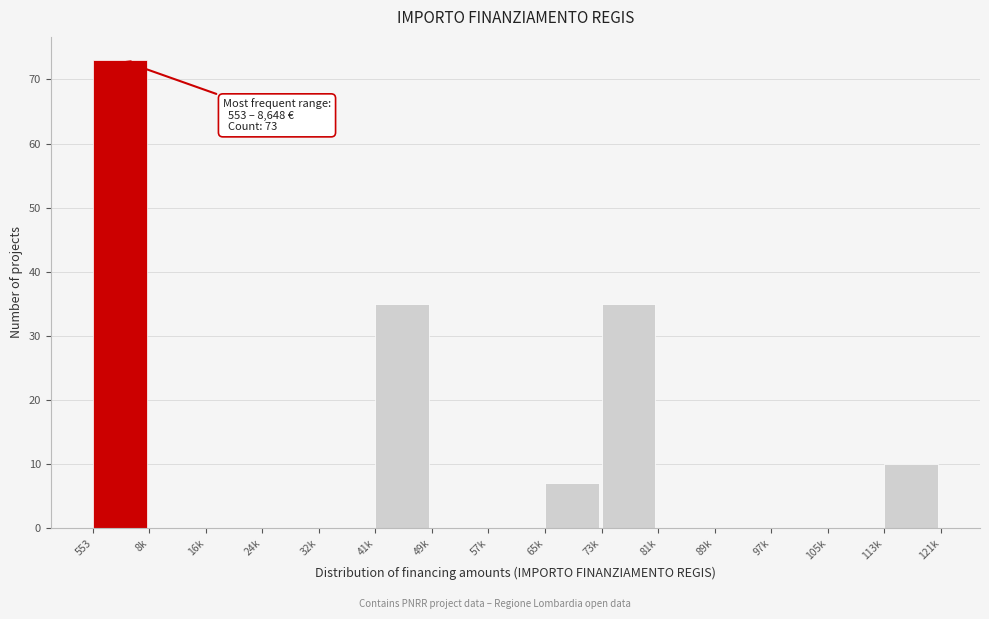

Reading right to left, list all the values displayed in this chart.

113k=10	105k=0	97k=0	89k=0	81k=0	73k=35	65k=7	57k=0	49k=0	41k=35	32k=0	24k=0	16k=0	8k=0	553=73